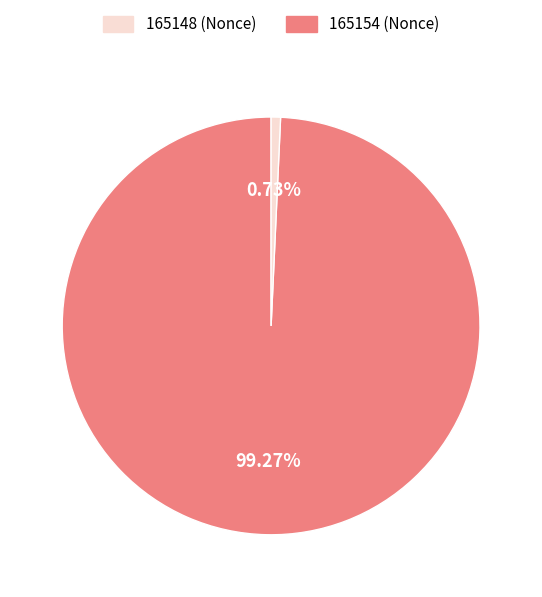

Does any single category account for the majority?

Yes